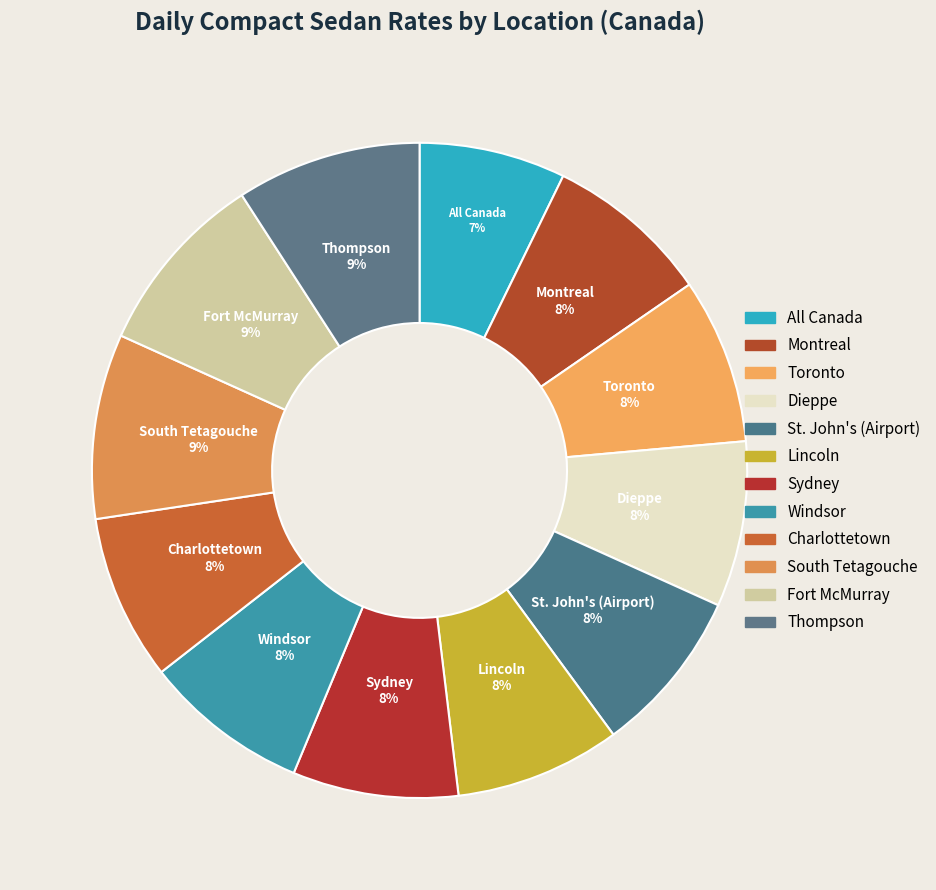

How many segments does this pie chart have?

12